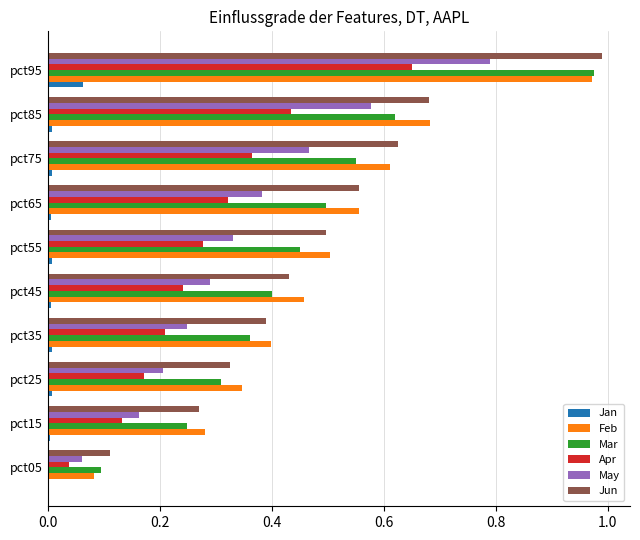

The value of Jun at pct15 is 0.3. True or false?

True